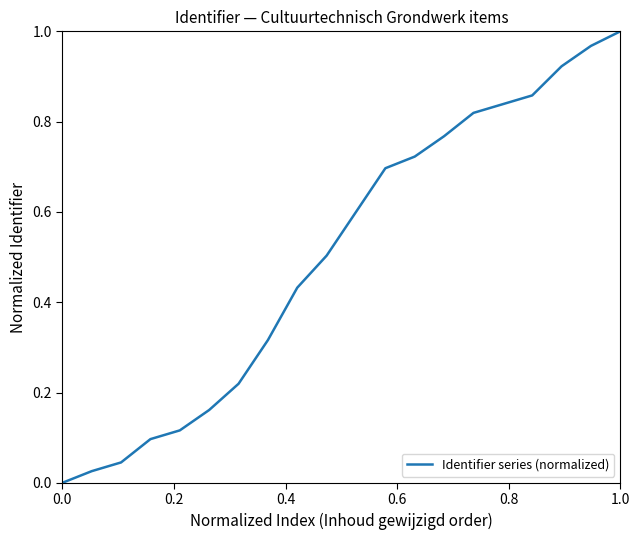

How many lines are shown in the chart?

1